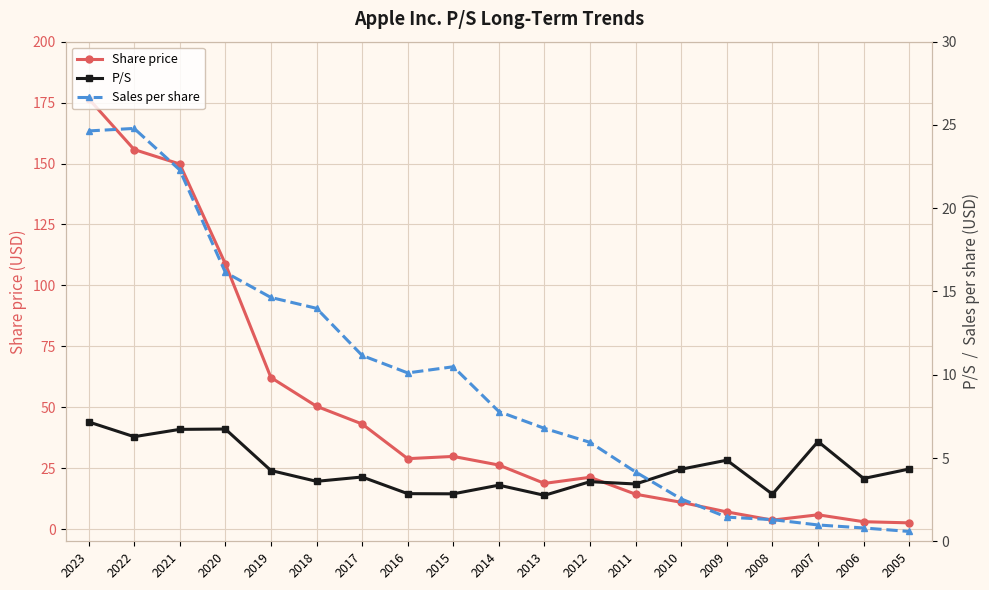

What is the difference between the maximum and minimum values in the Share price series?

174.1